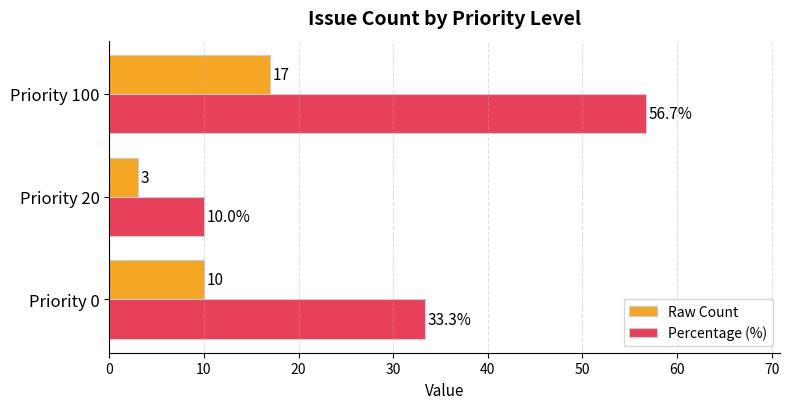

Which series has the widest spread of values?

Percentage (%)